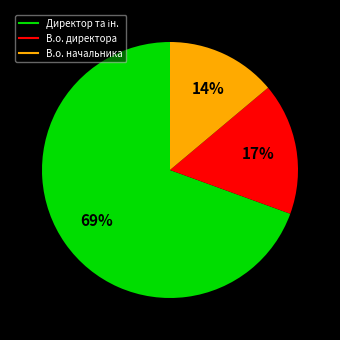

Is there any slice that represents more than half of the pie?

Yes